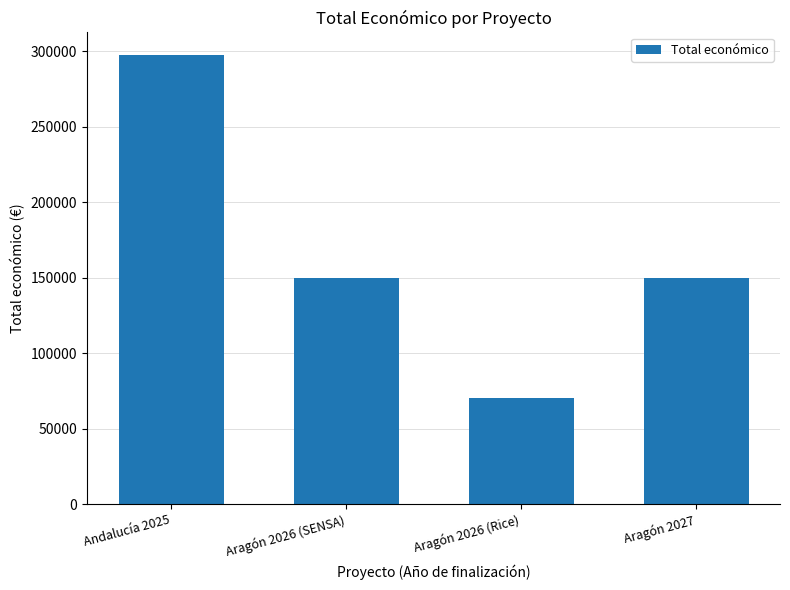

What is the label of the 3rd bar from the left?

Aragón 2026 (Rice)